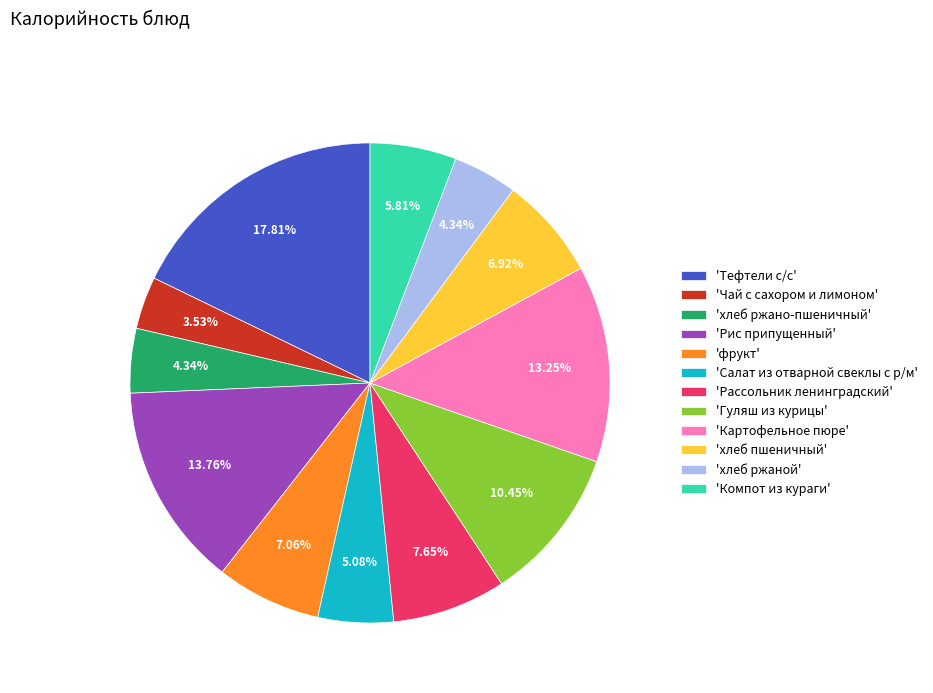

Is there a majority slice in this chart?

No